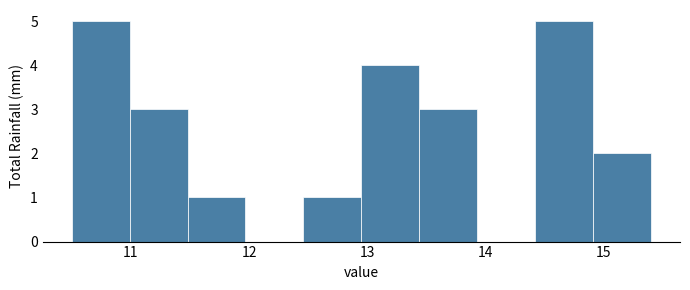

Reading left to right, transcribe this chart: for each bar, give the range it covers on the x-axis and its height. Neither the bar edges nor the heights are printed on the chart, so give them approximately, as read against the axes.

10.50 to 10.99: 5
10.99 to 11.48: 3
11.48 to 11.97: 1
11.97 to 12.46: 0
12.46 to 12.95: 1
12.95 to 13.44: 4
13.44 to 13.93: 3
13.93 to 14.42: 0
14.42 to 14.91: 5
14.91 to 15.40: 2